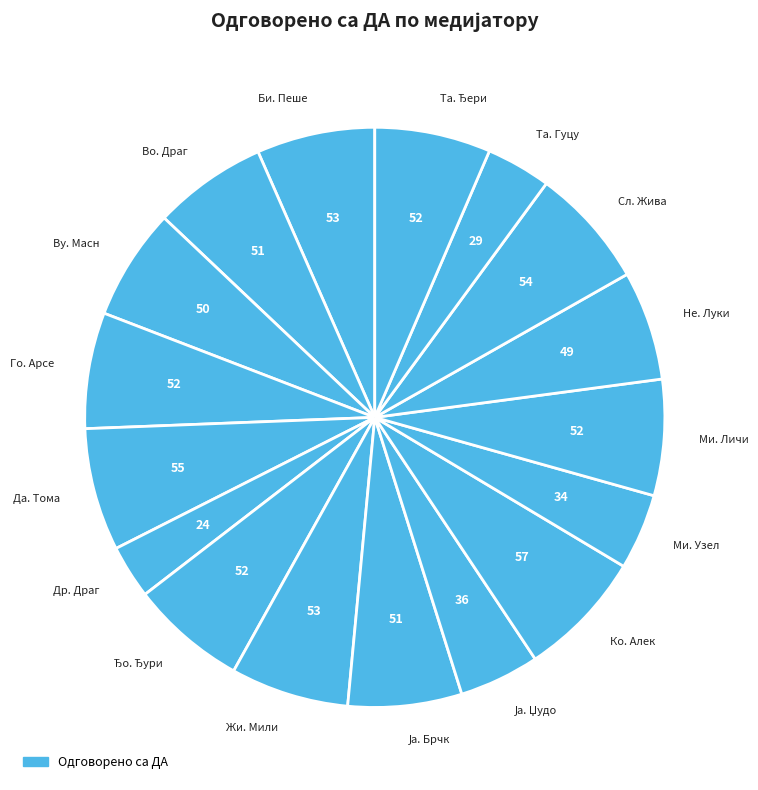

Does any single category account for the majority?

No